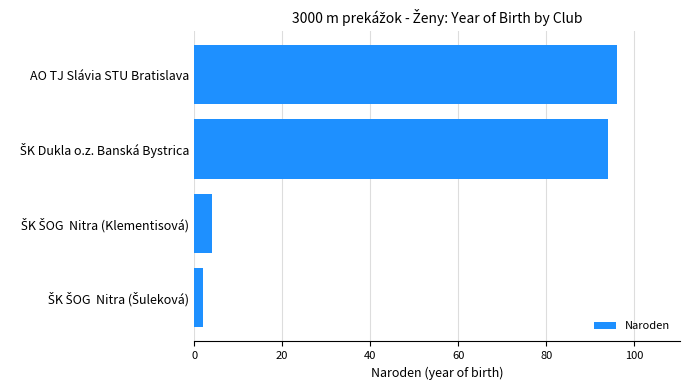

What is the average value?

49